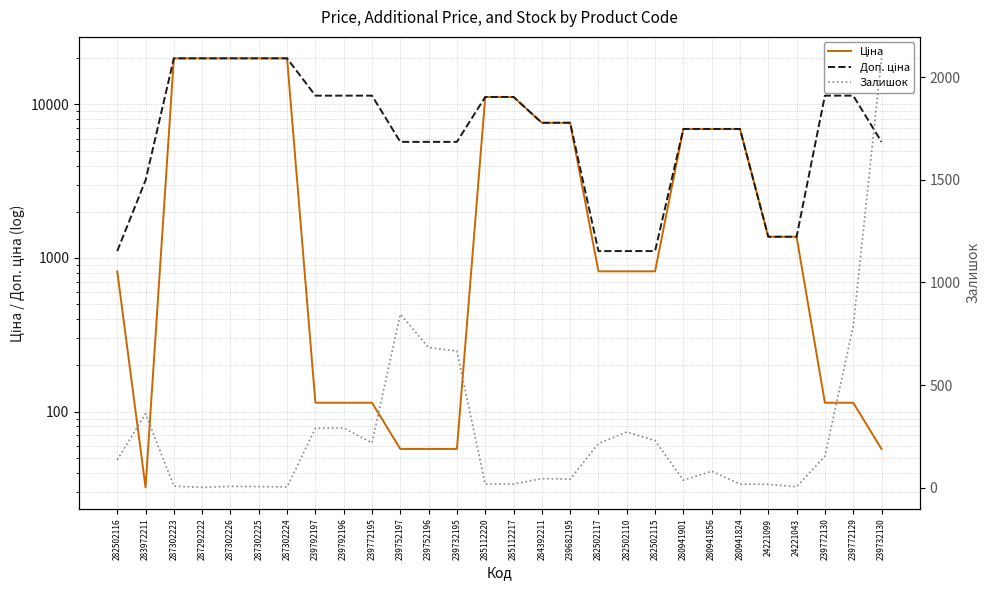

Does the chart have visible grid lines?

Yes